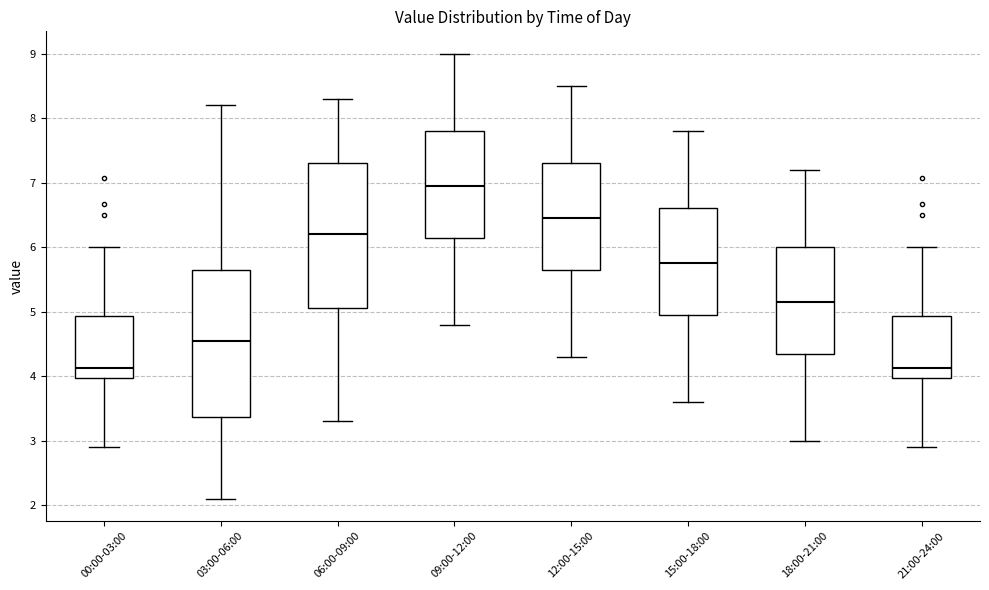

Where is the lower edge of the box for 18:00-21:00 on the y-axis? The values are not printed on the chart, so give them approximately, as read against the axis.

4.4